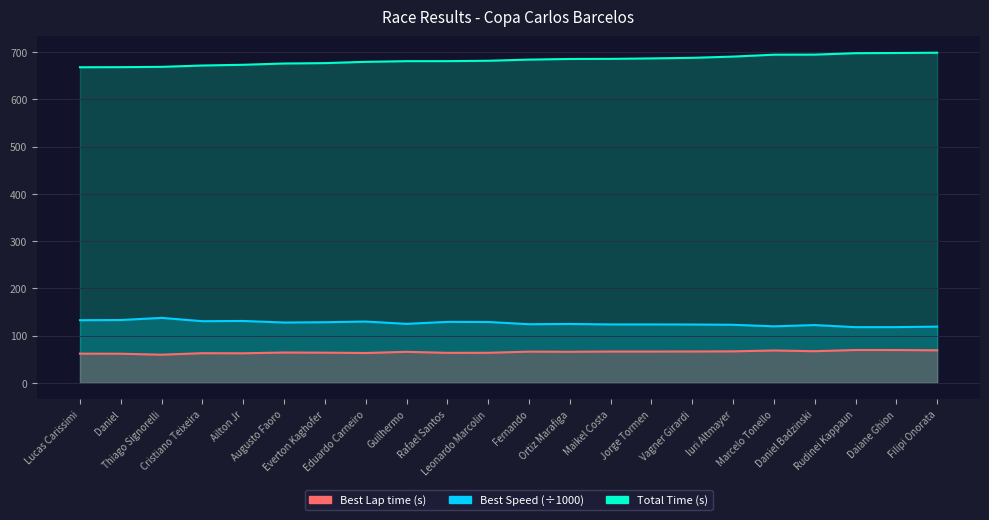

True or false: Total Time and Best Speed intersect in this chart.

False